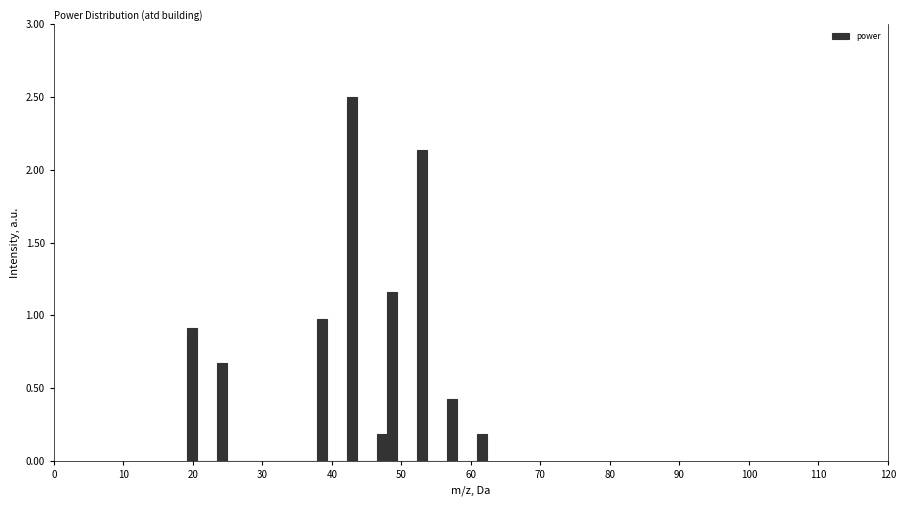

Read against the x-axis, roughly where is the centre of the tallest bar?

43